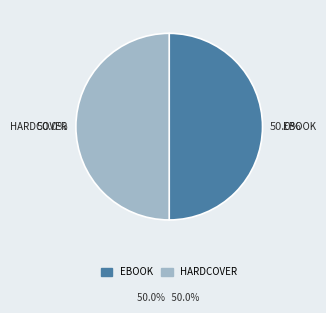

How many slices are in this pie chart?

2